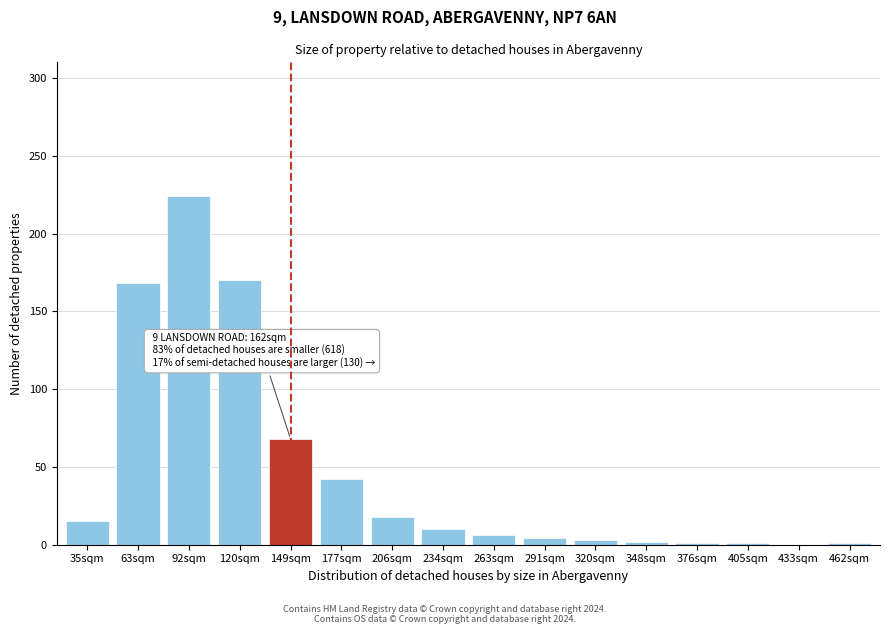

At which label is the value closest to 112?

149sqm